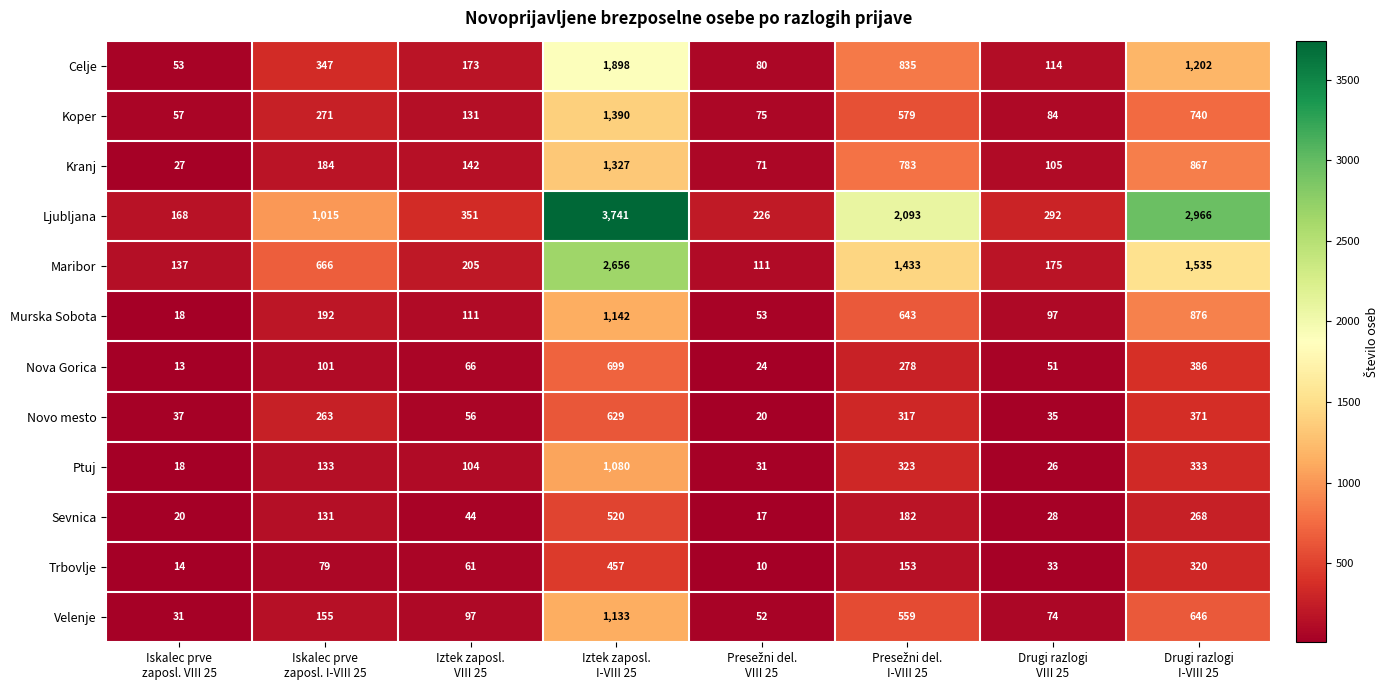

Which series has the largest range (max minus min)?

Ljubljana